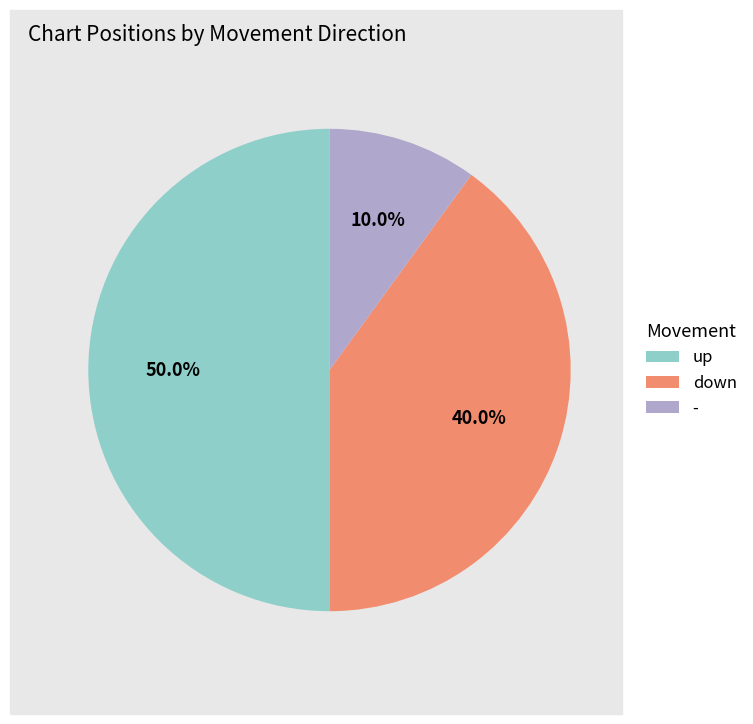

To the nearest percent, what percentage of the pie is -?

10%